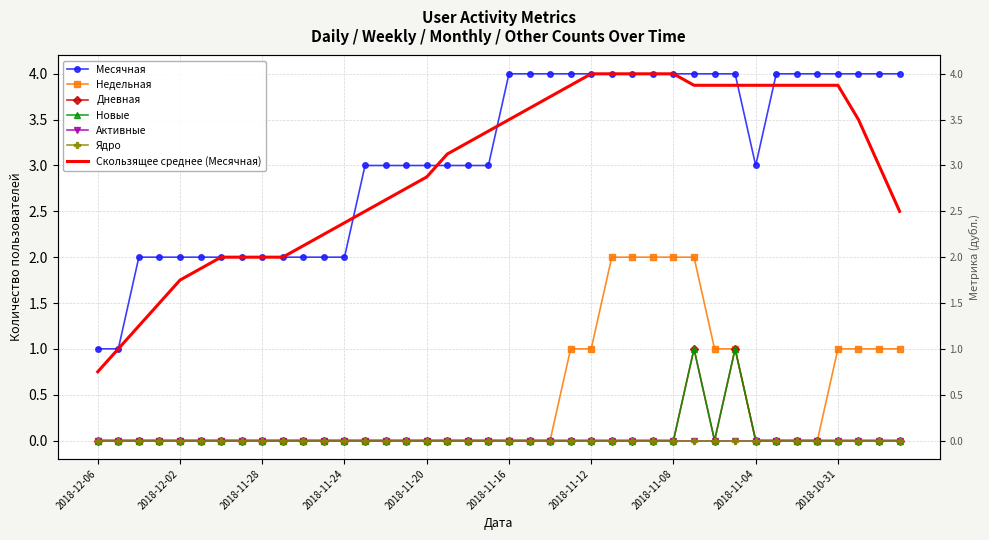

The Дневная series shows -1 at 2018-11-13. True or false?

False